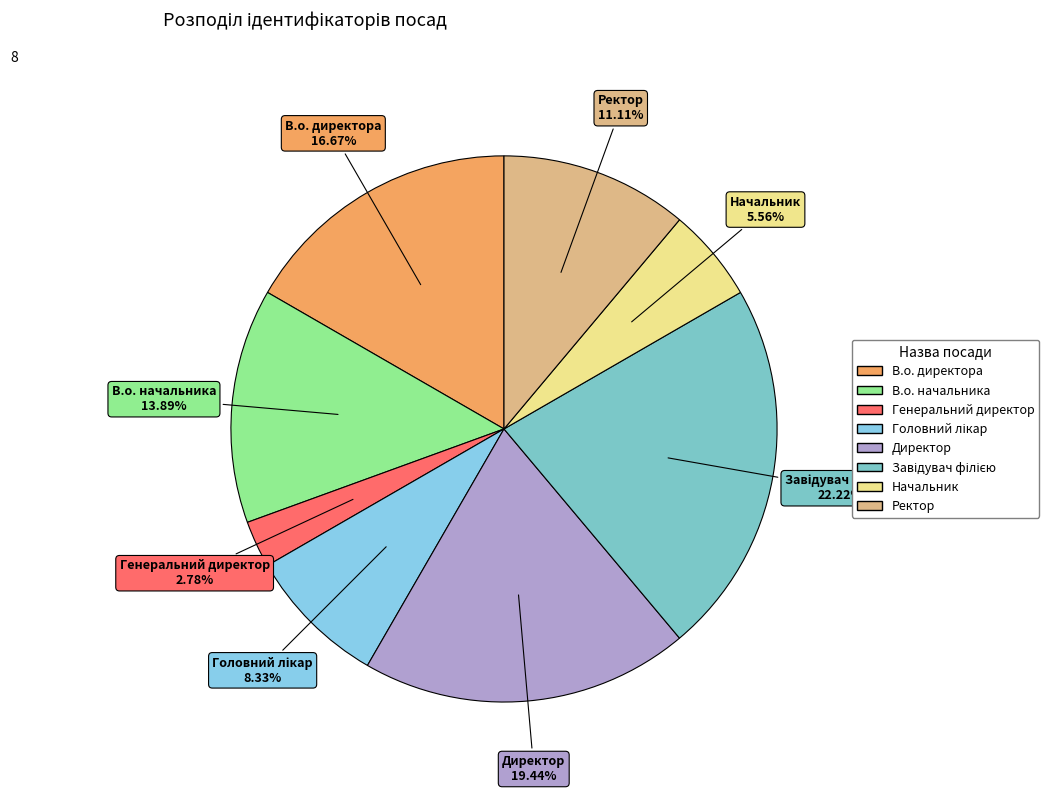

How many segments does this pie chart have?

8